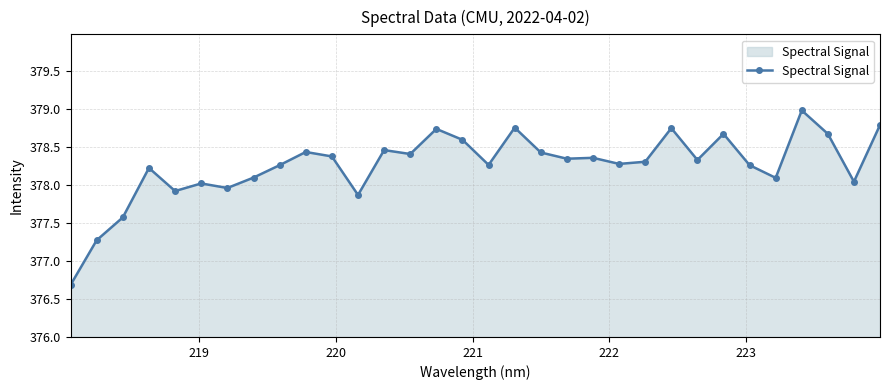

What is the maximum value shown in the chart?

379.0